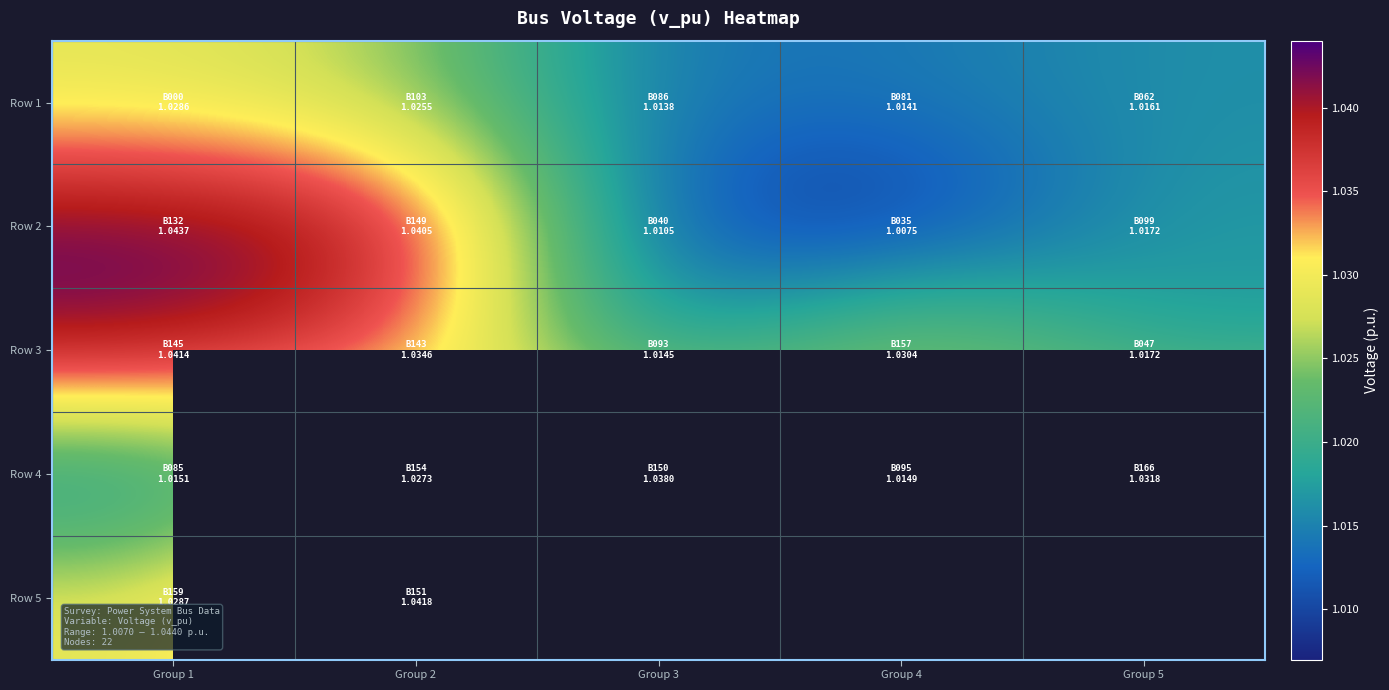

Between Group 4 and Group 1, which is larger?

Group 1